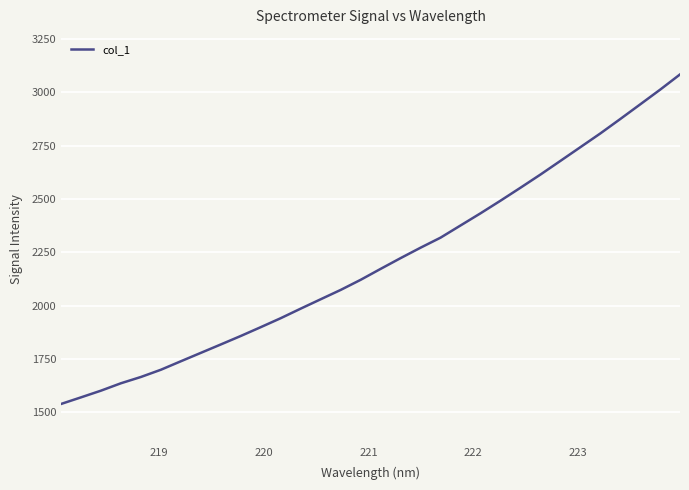

What is the average value?

2204.4